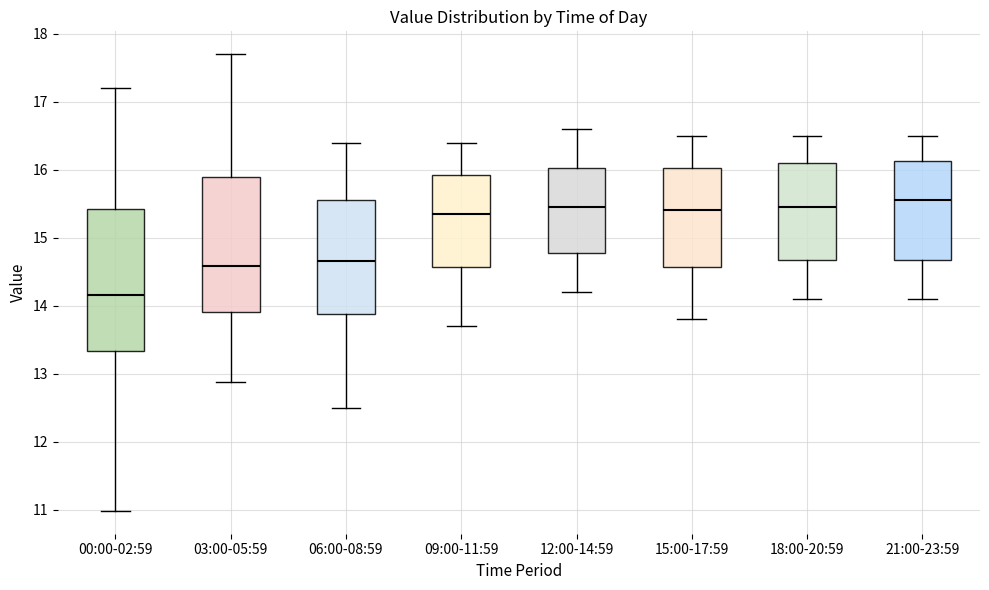

Which box has the highest median line?

21:00-23:59